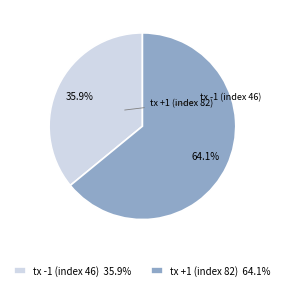

Rank the categories by value from lowest to highest.

tx -1 (index 46), tx +1 (index 82)